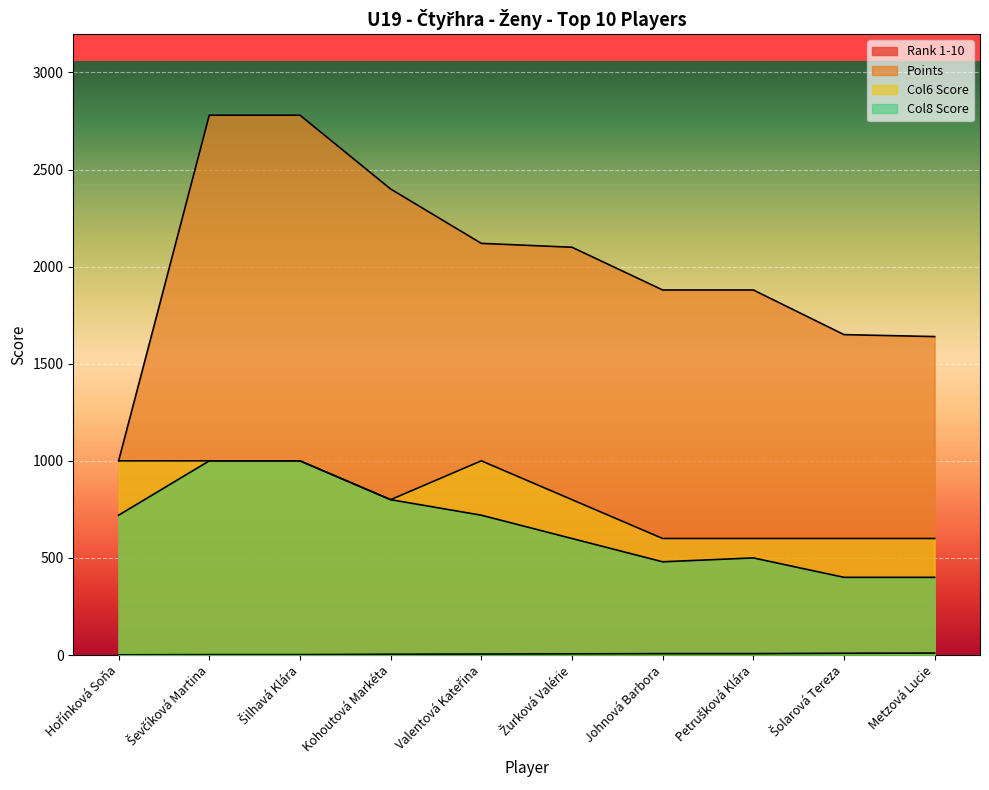

Read the Rank 1-10 value at Hořínková Soňa.

1